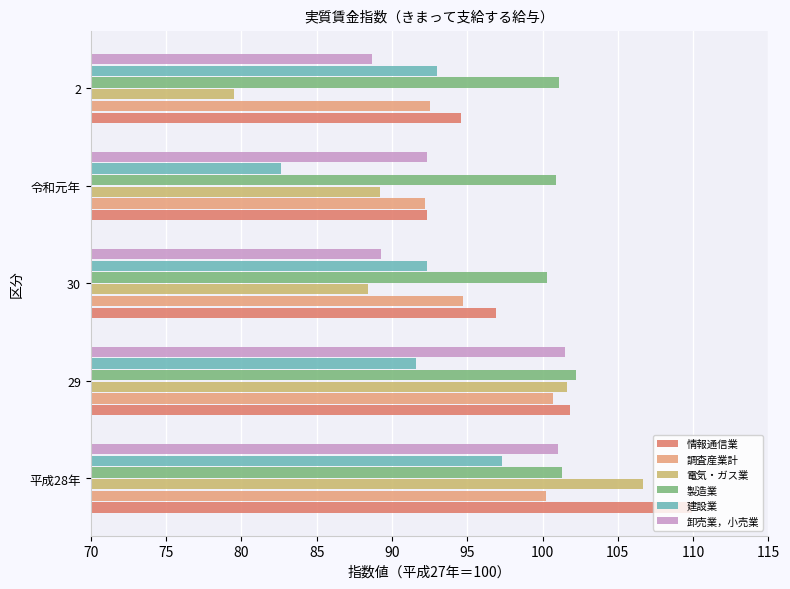

Which series has the largest total across all categories?

製造業